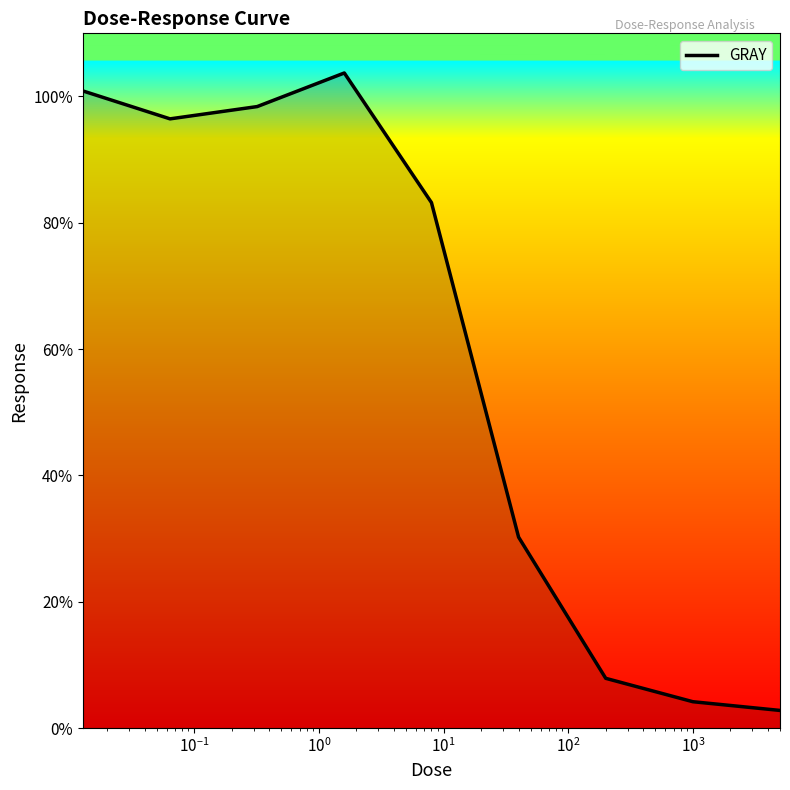

What is the difference between the maximum and minimum values?

100.9